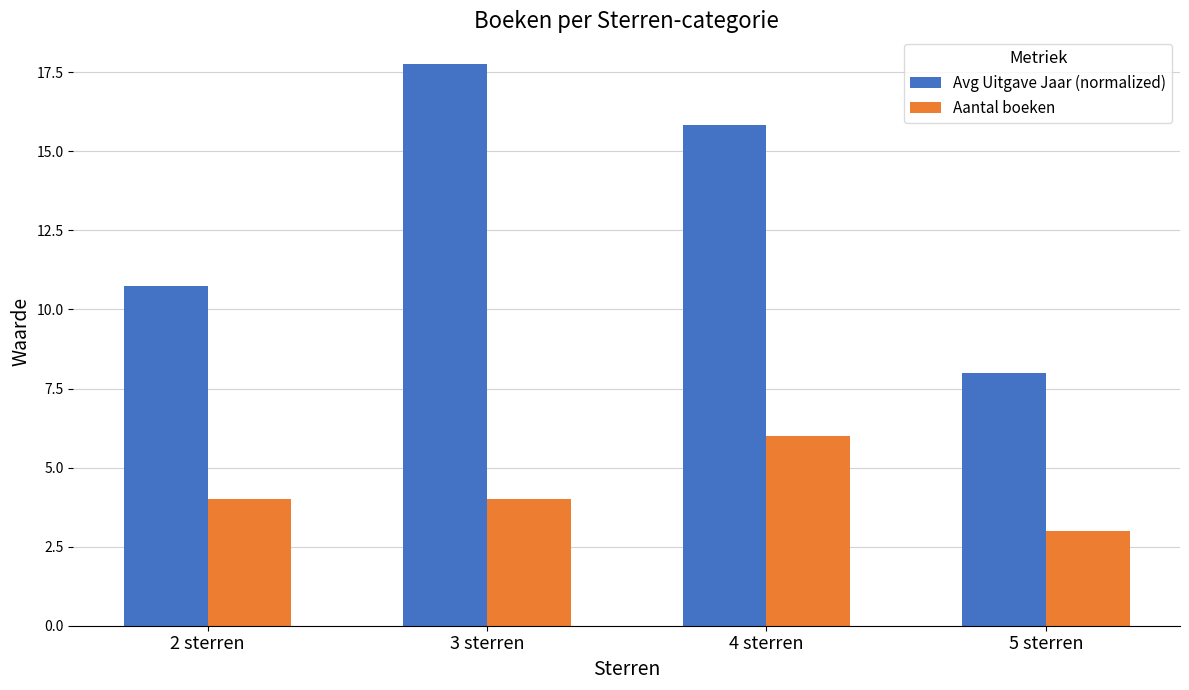

How many bars are there in each group?

2